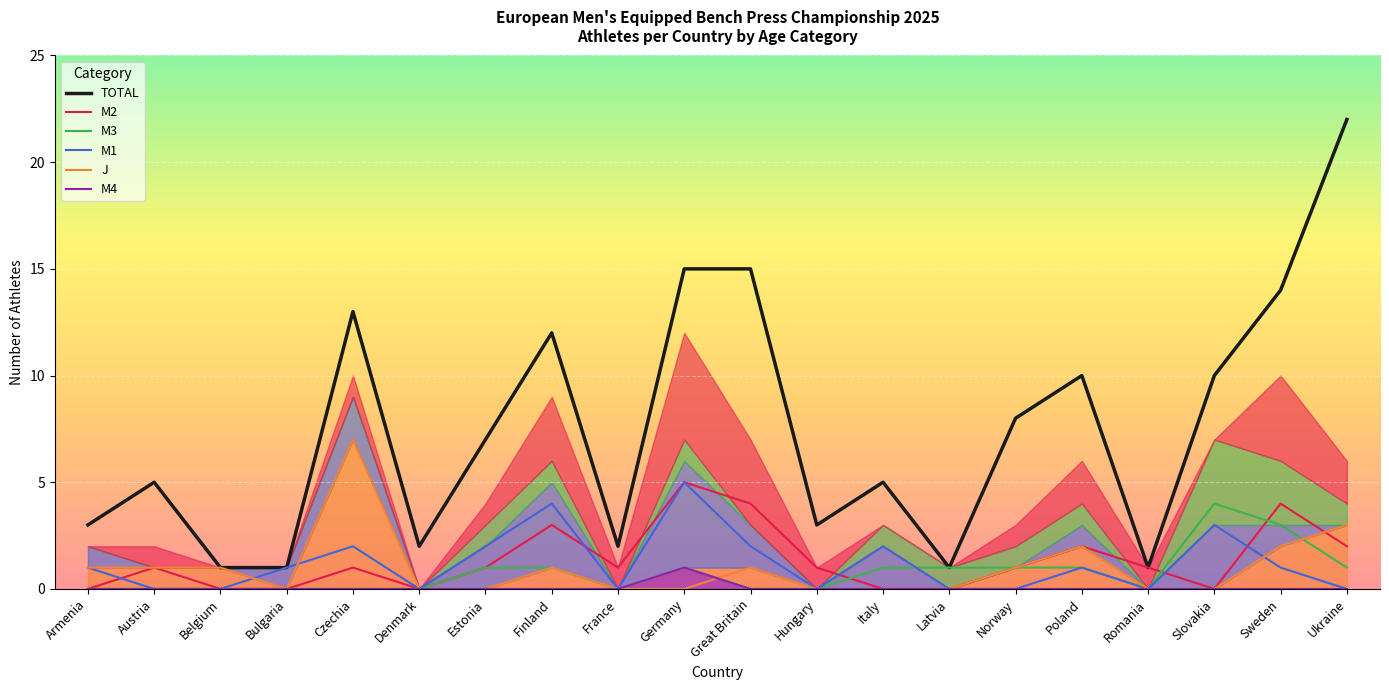

How many interior local valleys does the M3 series have?

2